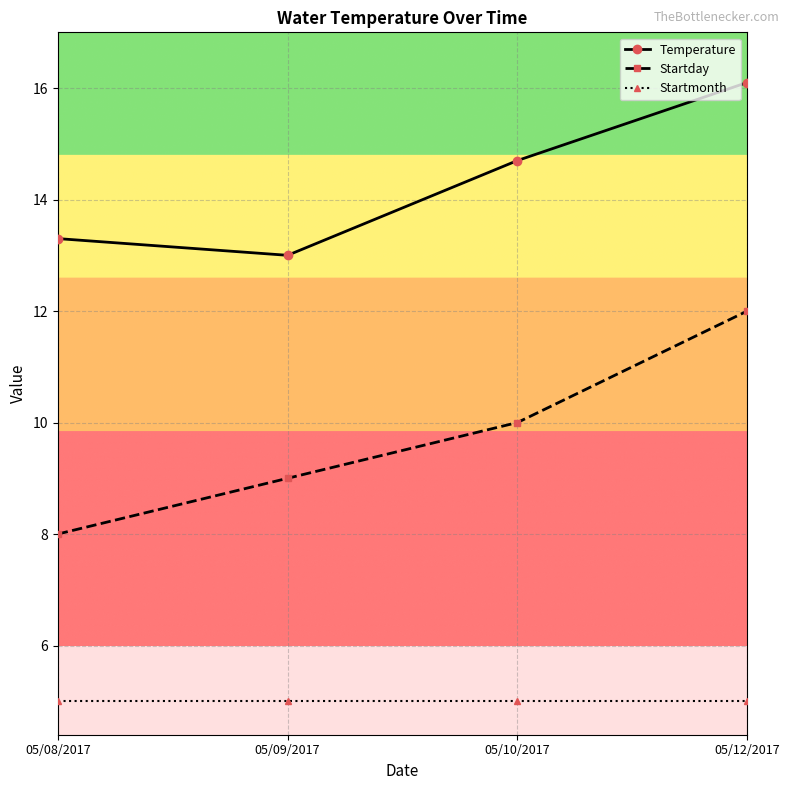

Read the Temperature value at 05/09/2017.

13.0